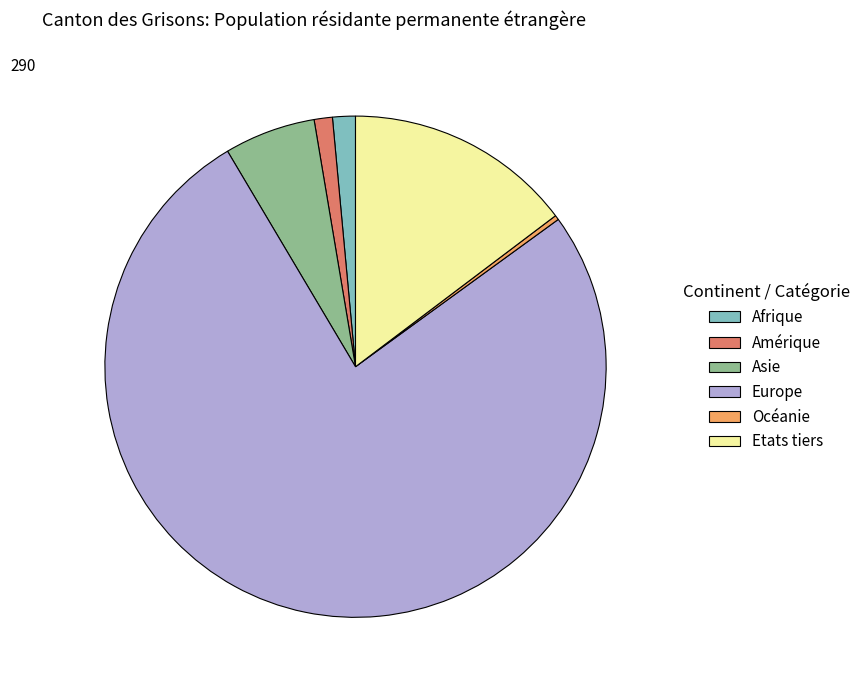

Count the number of slices in the pie.

6